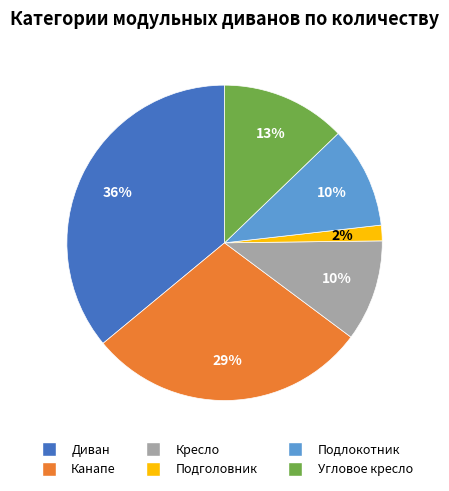

Is there a majority slice in this chart?

No